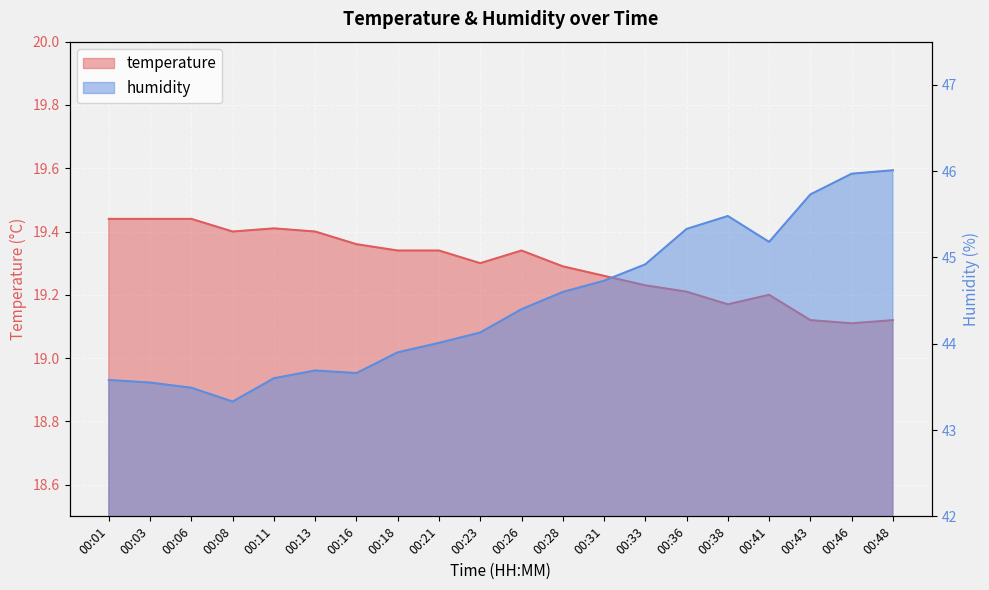

Is the value of humidity at 00:21 greater than the value of temperature at 00:23?

Yes